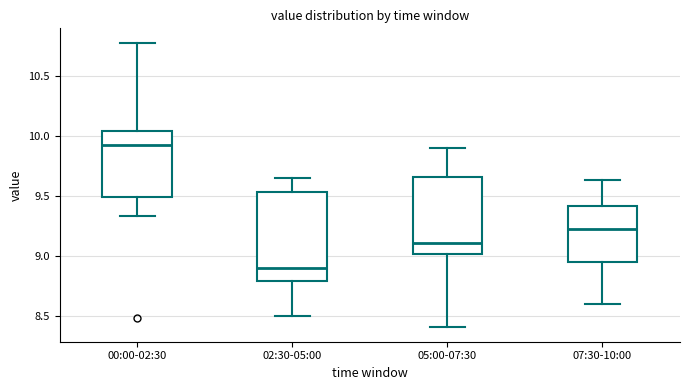

Where does the lower whisker of the box for 07:30-10:00 end on the y-axis? The values are not printed on the chart, so give them approximately, as read against the axis.

8.60